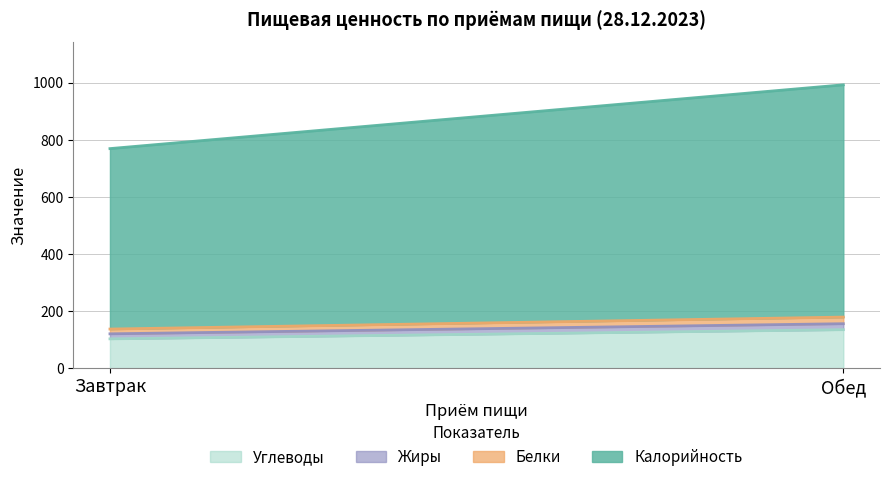

What position from the left is Обед?

2